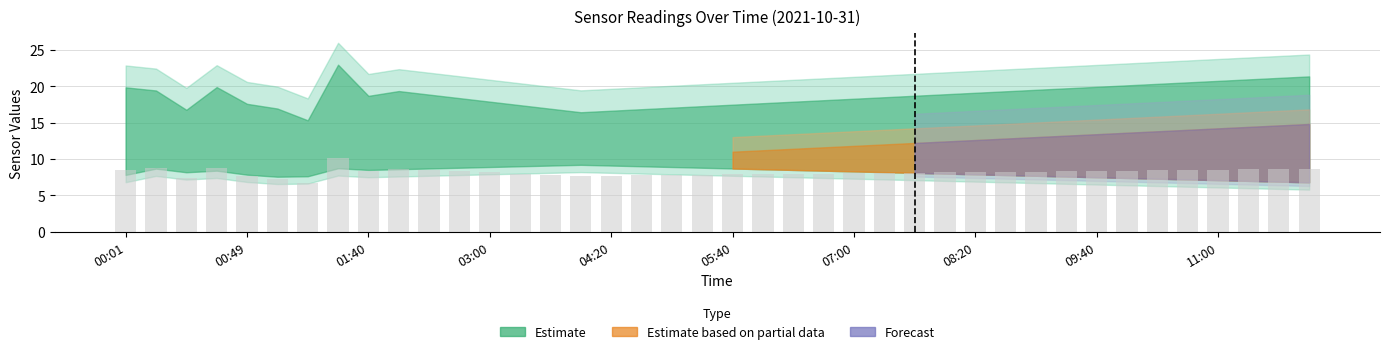

What is the difference between the second highest and second lowest values?

1.5